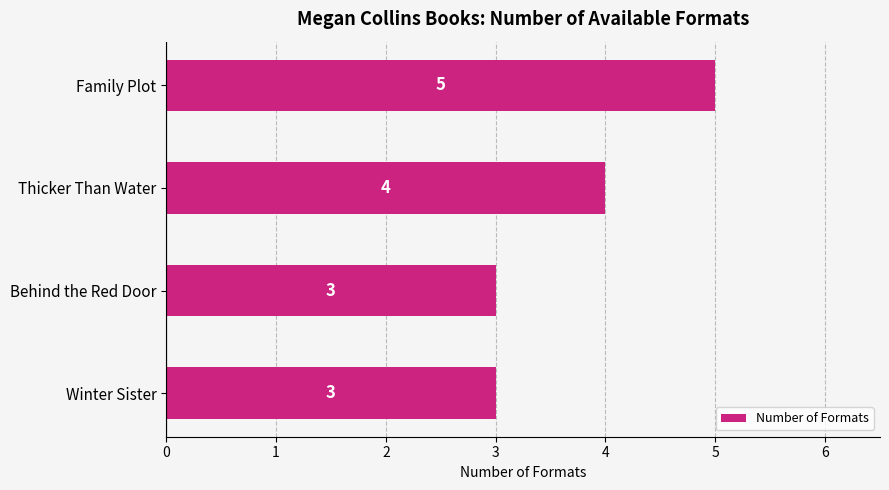

The value at Family Plot is 5. True or false?

True